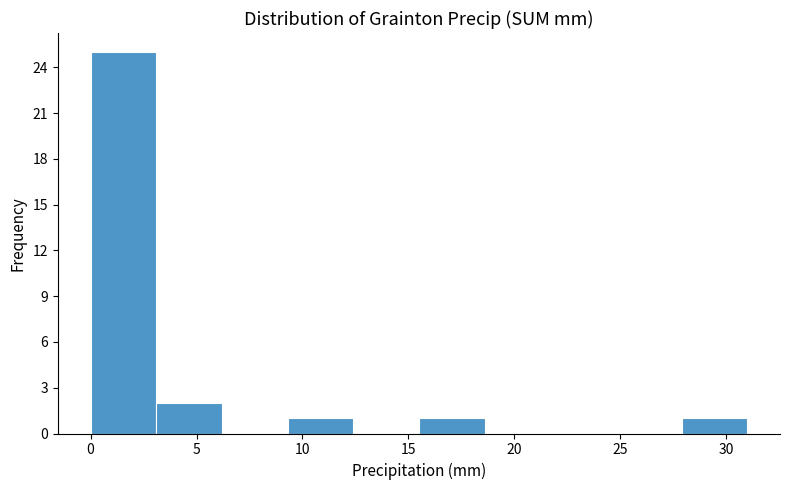

How tall is the bar that spans 3.1 to 6.2 on the x-axis? Neither the bar edges nor the heights are printed on the chart, so give them approximately, as read against the axes.

2